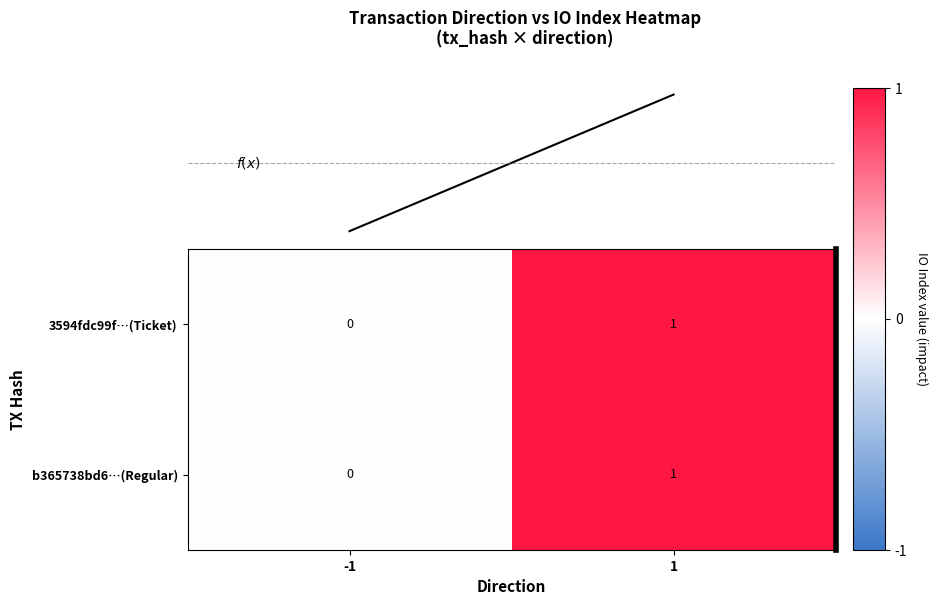

The value of b365738bd6…(Regular) at -1 is 0. True or false?

True